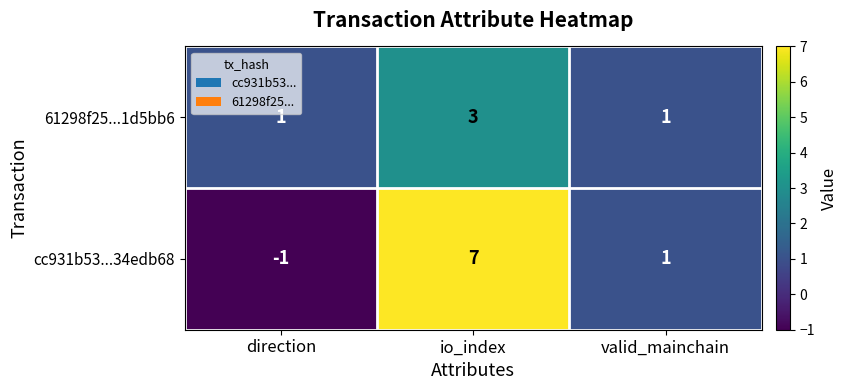

How many data points does each series have?

3